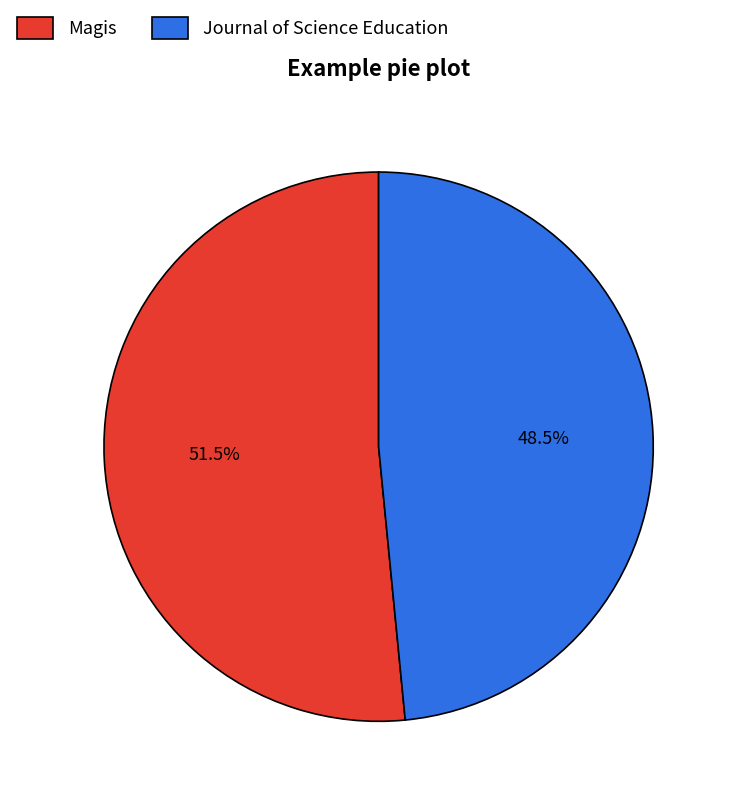

Does Journal of Science Education account for over 50% of the chart?

No